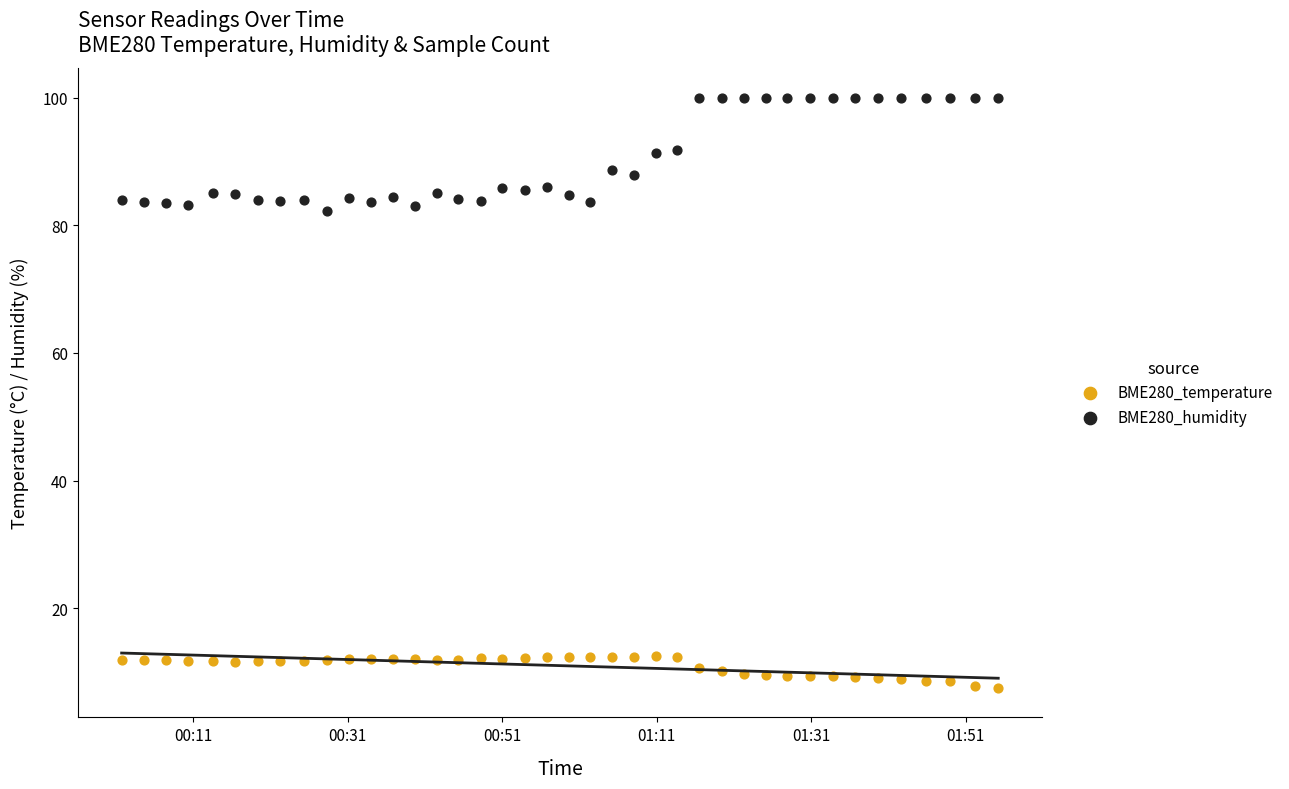

What are all the series names shown in the legend?

BME280_temperature, BME280_humidity